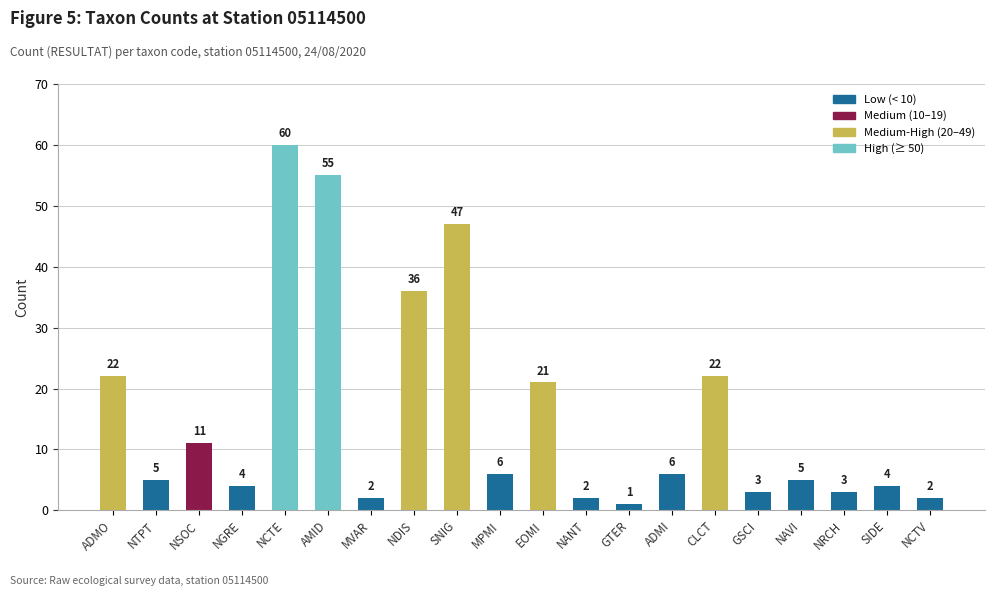

True or false: the data shows 39 at CLCT.

False